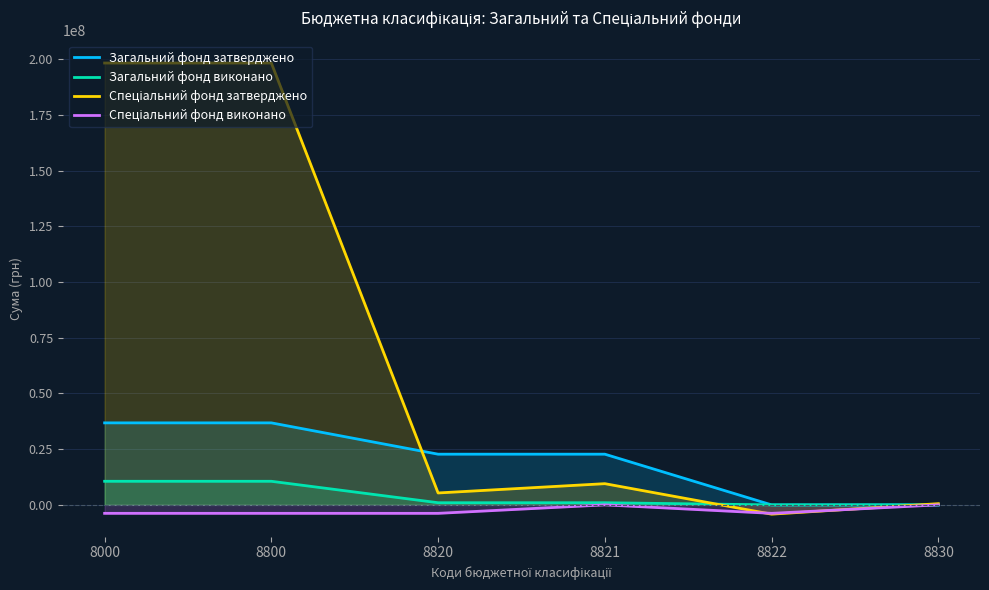

What is the value of the Спеціальний фонд виконано point at the 3rd from the left?

-3802473.8